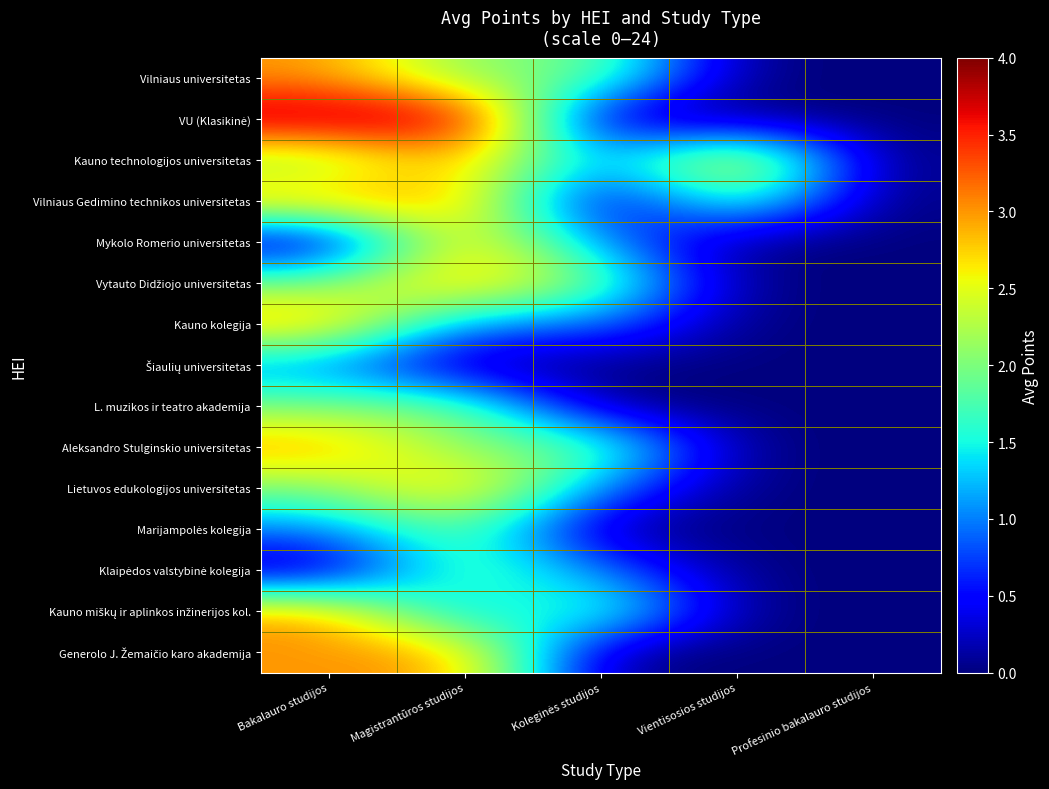

Rank the series by their maximum value, from lowest to highest.

Šiaulių universitetas, L. muzikos ir teatro akademija, Marijampolės kolegija, Klaipėdos valstybinė kolegija, Vilniaus universitetas, Kauno technologijos universitetas, Vilniaus Gedimino technikos universitetas, Mykolo Romerio universitetas, Vytauto Didžiojo universitetas, Kauno kolegija, Aleksandro Stulginskio universitetas, Lietuvos edukologijos universitetas, Kauno miškų ir aplinkos inžinerijos kol., Generolo J. Žemaičio karo akademija, VU (Klasikinė)